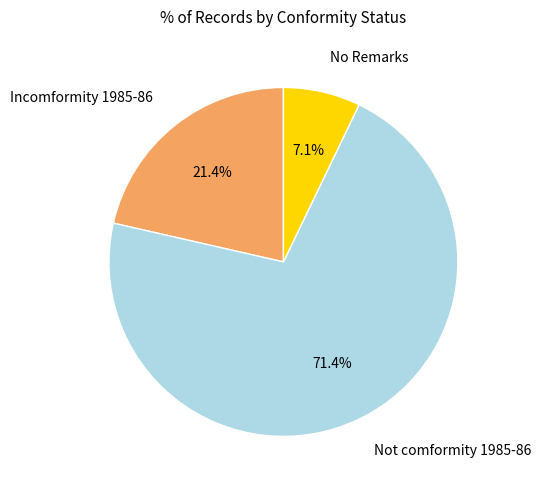

Does any single category account for the majority?

Yes